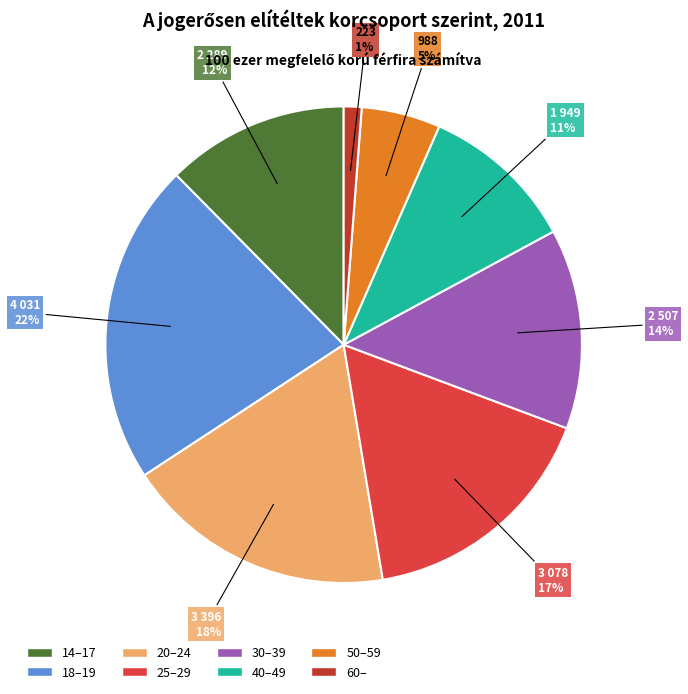

To the nearest percent, what is the average slice percentage?

12%